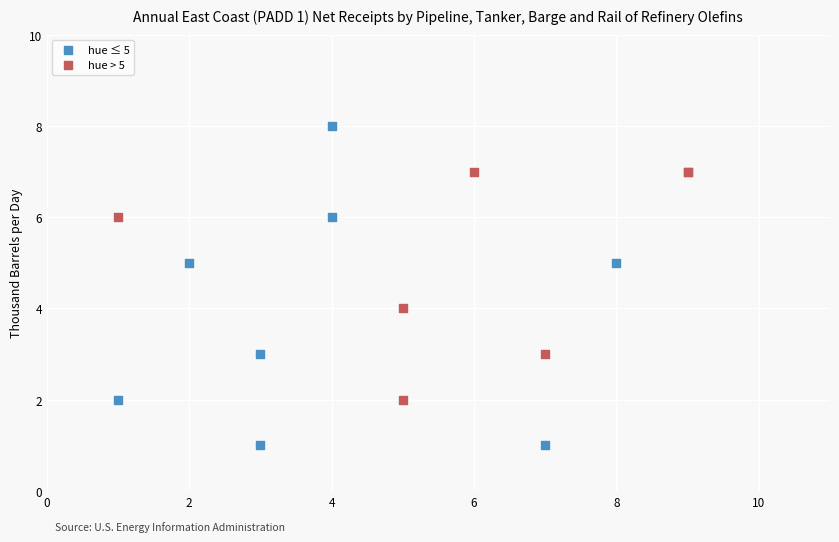

Which series contains the highest Y value?

hue ≤ 5